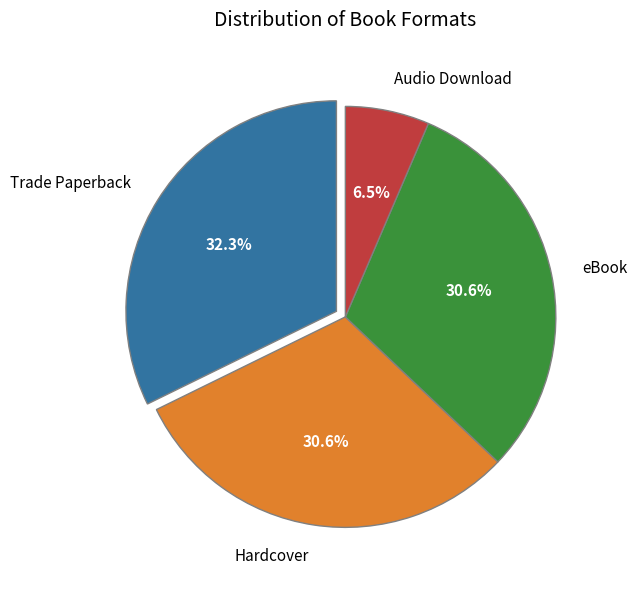

Which slice is the largest?

Trade Paperback